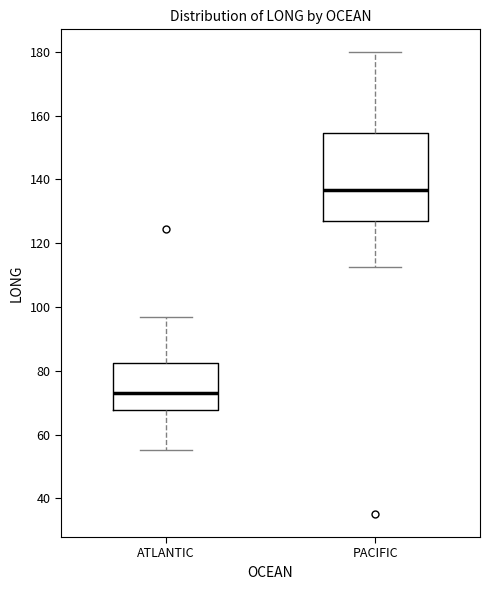

Which box's median line is the lowest?

ATLANTIC